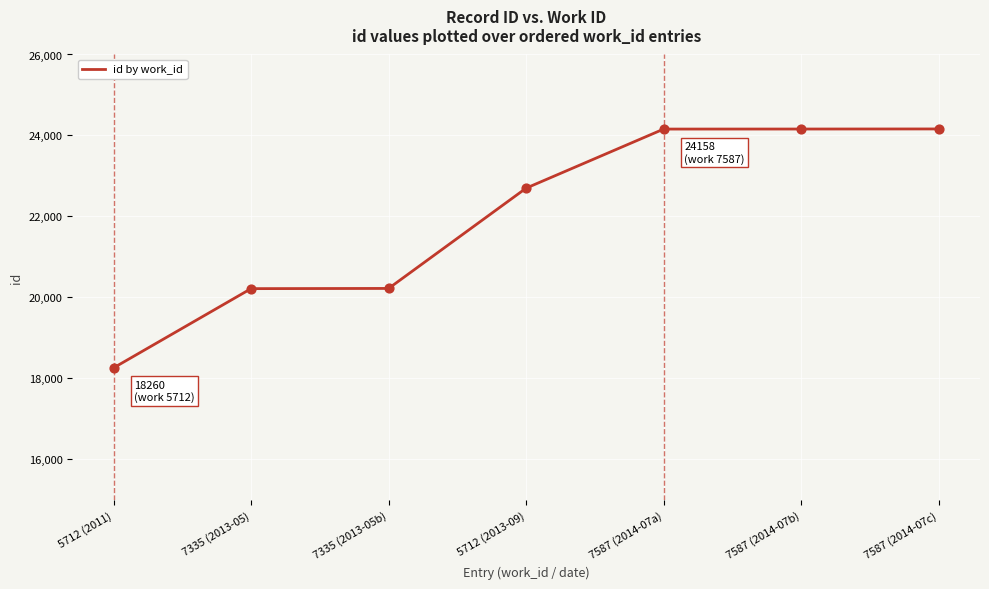

Approximately how many times larger is the value at 5712 (2013-09) compared to 5712 (2011)?

1.2